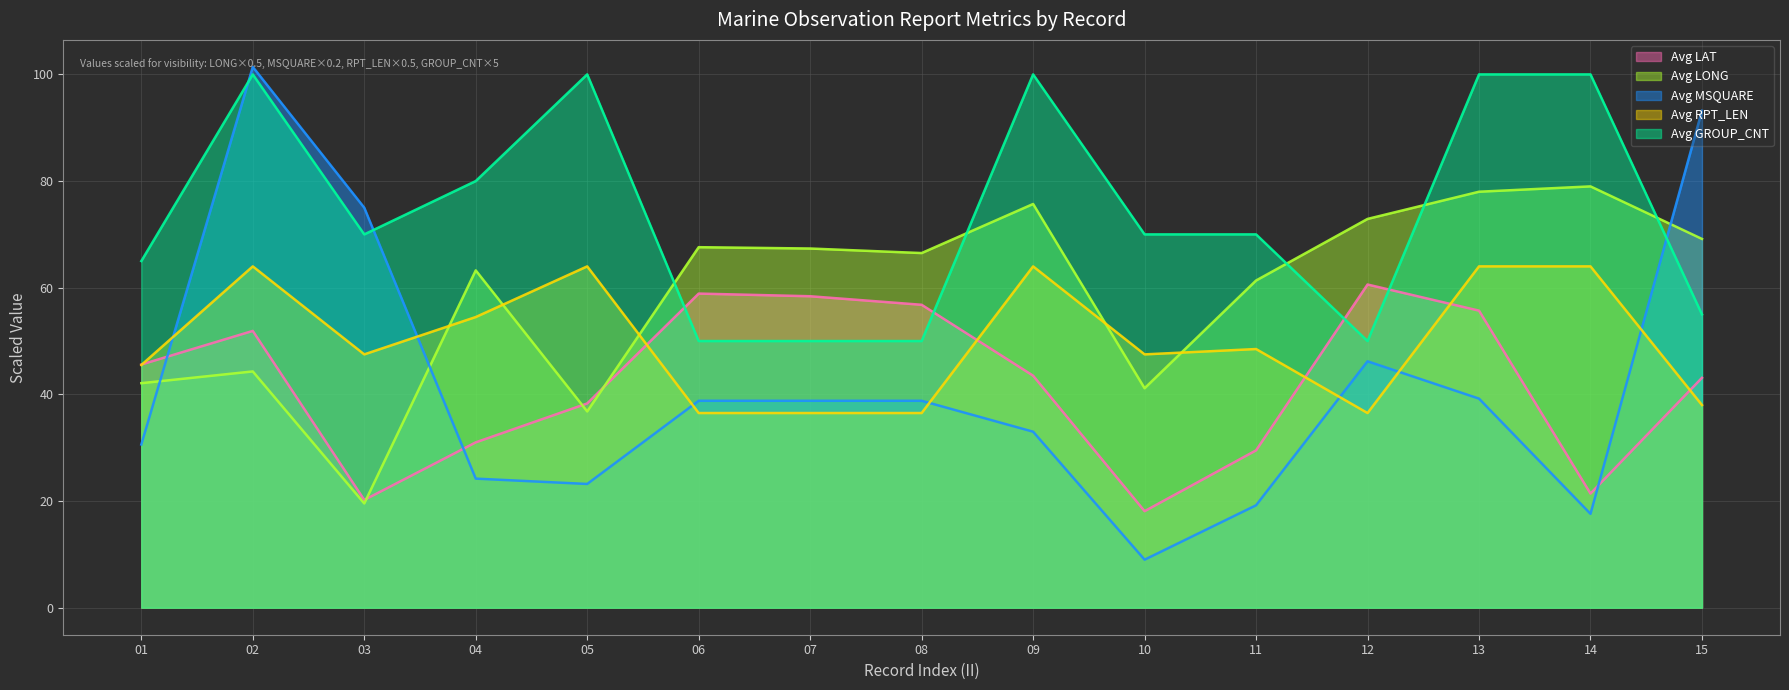

What is the spread (max minus min) of values at 08?

30.0